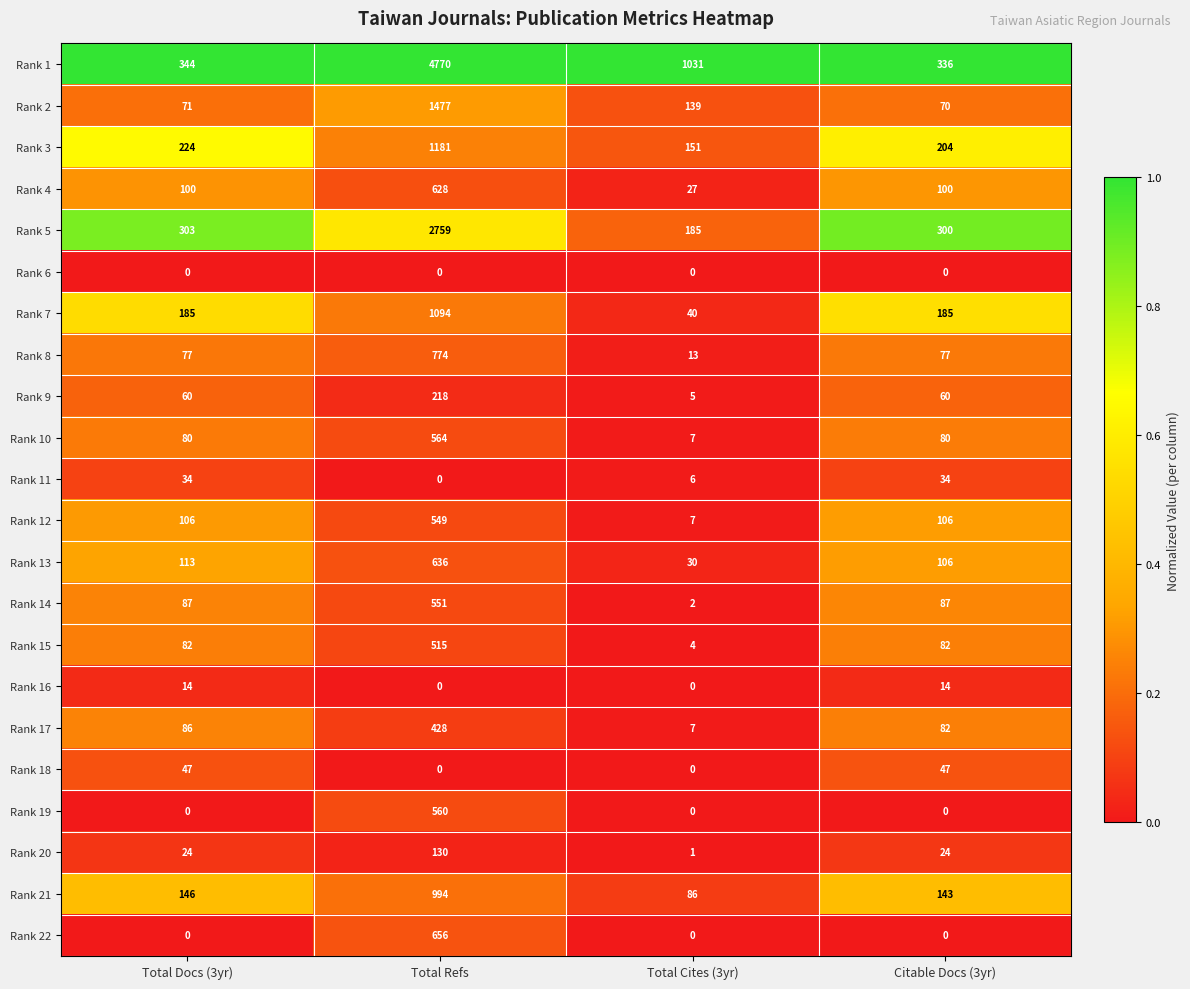

How many data points does each series have?

4